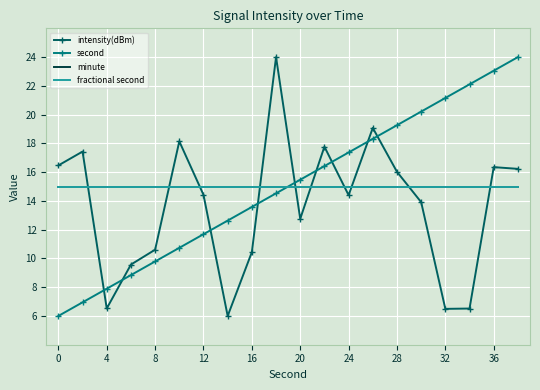

Which series has the widest spread of values?

intensity(dBm)